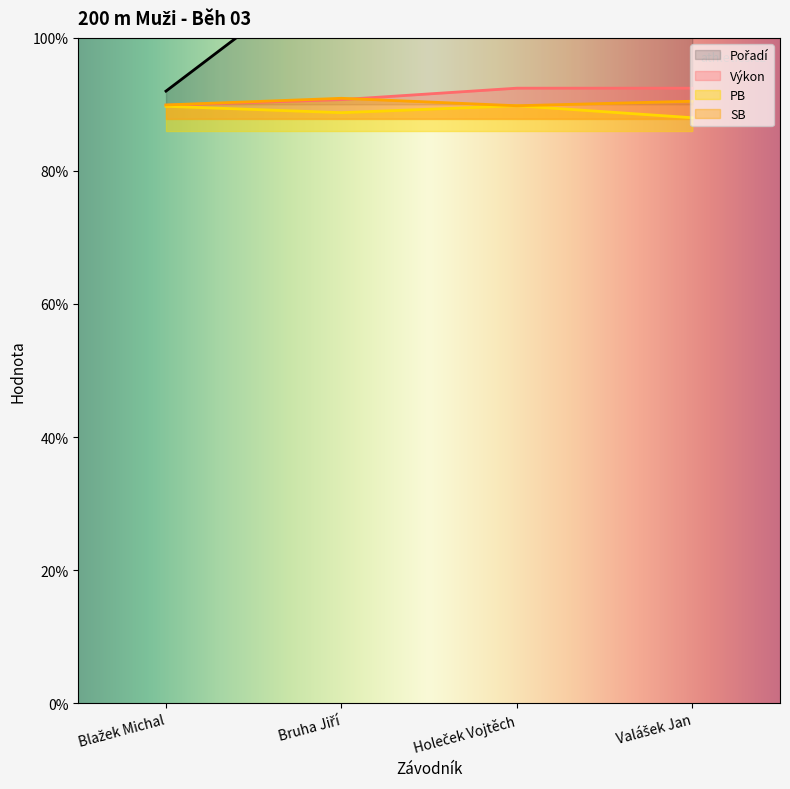

Count the Výkon values in the range 22 to 23.

2